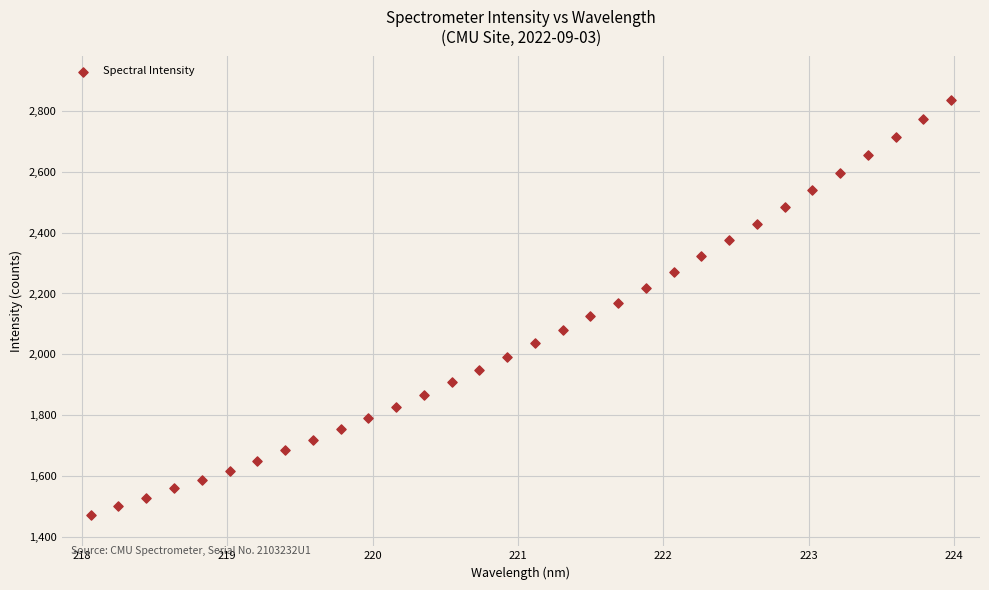

What is the range of X values (max minus min)?

5.9